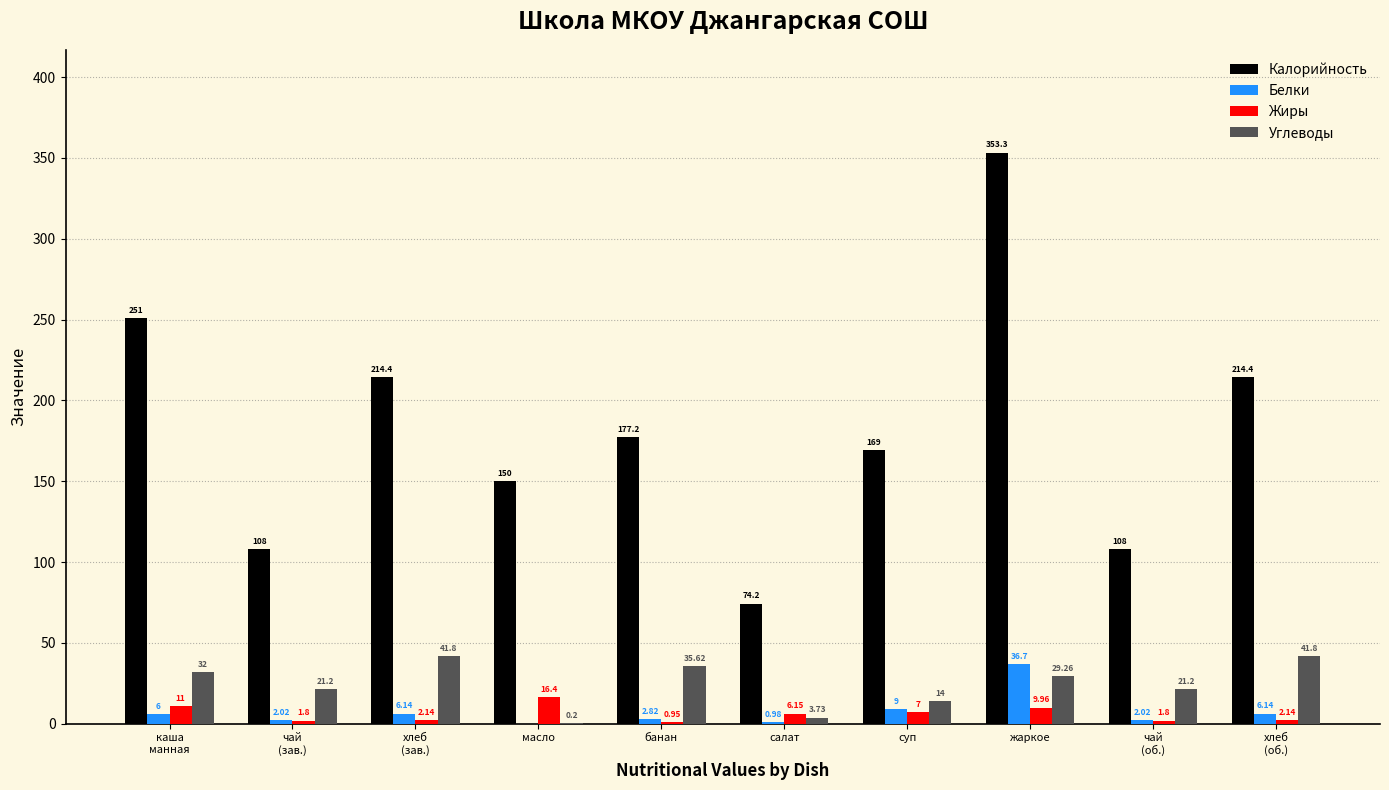

Which series has the largest total across all categories?

Калорийность